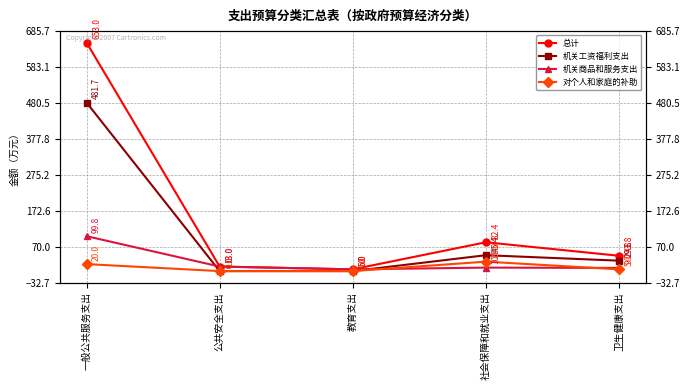

How many lines are shown in the chart?

4